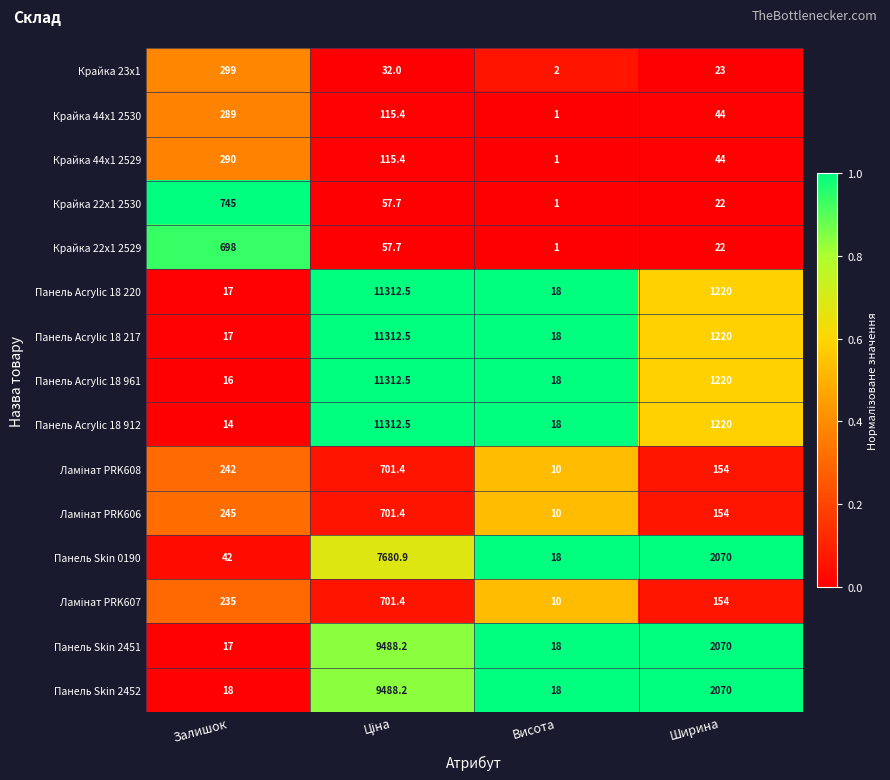

What is the difference between the Крайка 22x1 2530 values at Ширина and Залишок?

723.0